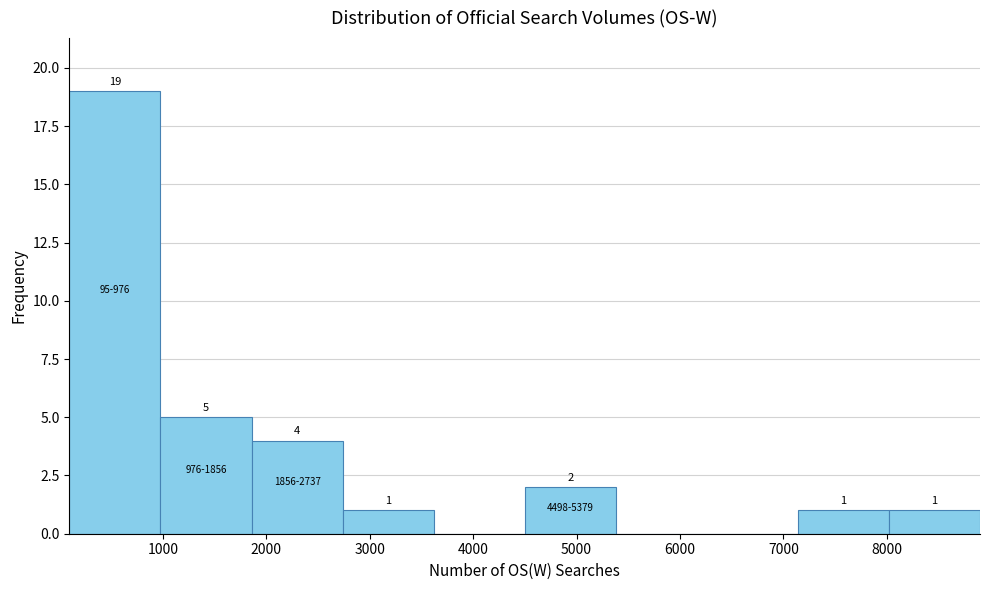

Over which range of the x-axis is the bar tallest?

100 to 1000